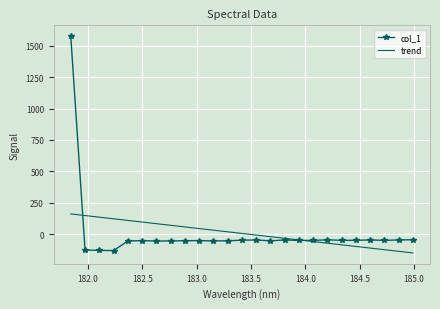

What is the minimum value for col_1?

-131.6